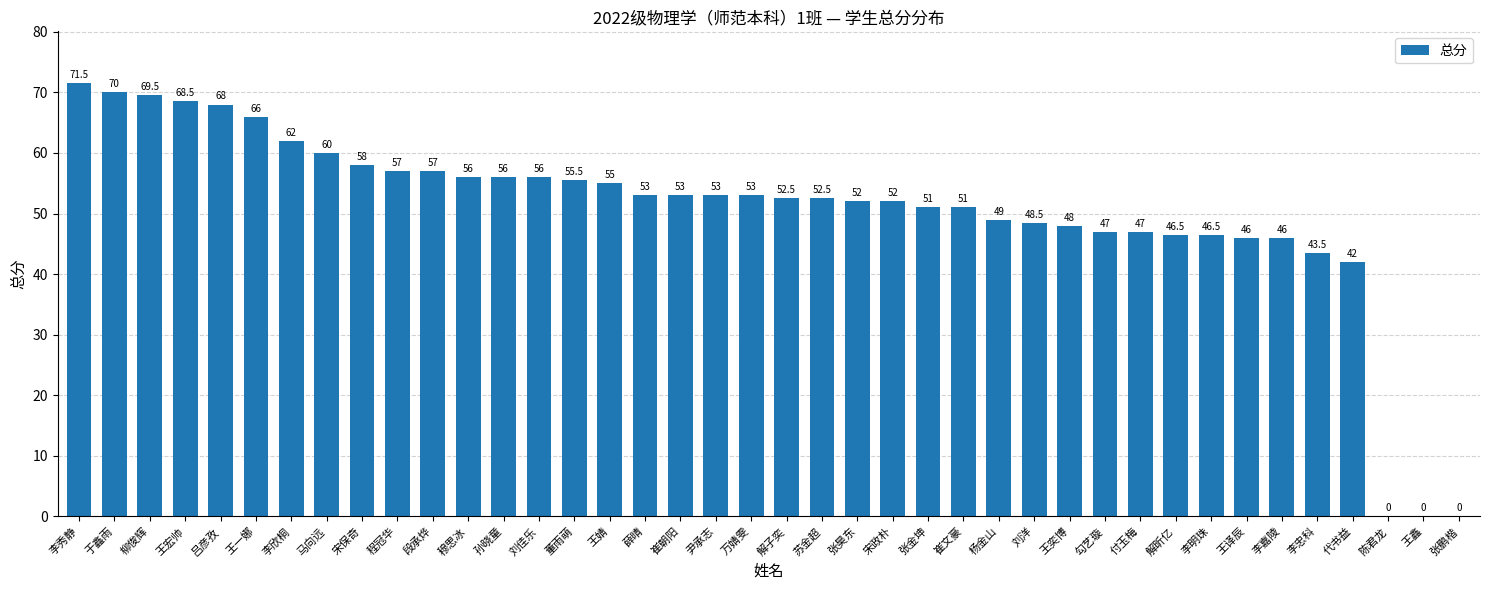

Reading left to right, transcribe all the data shown in this chart.

李秀静=71.5	于鑫雨=70.0	柳俊辉=69.5	王宏帅=68.5	吕彦孜=68.0	王一娜=66.0	李欣桐=62.0	马向远=60.0	宋保奇=58.0	程冠华=57.0	段承烨=57.0	穆思冰=56.0	孙晓童=56.0	刘佳乐=56.0	董雨萌=55.5	王婧=55.0	薛晴=53.0	崔朝阳=53.0	尹承志=53.0	万婧雯=53.0	解子奕=52.5	苏金超=52.5	张昊东=52.0	宋政朴=52.0	张金坤=51.0	崔文豪=51.0	杨金山=49.0	刘洋=48.5	王奕博=48.0	勾艺璇=47.0	付玉梅=47.0	解昕亿=46.5	李明珠=46.5	王译辰=46.0	李嘉陵=46.0	李忠科=43.5	代书益=42.0	陈君龙=0.0	王鑫=0.0	张鹏楷=0.0